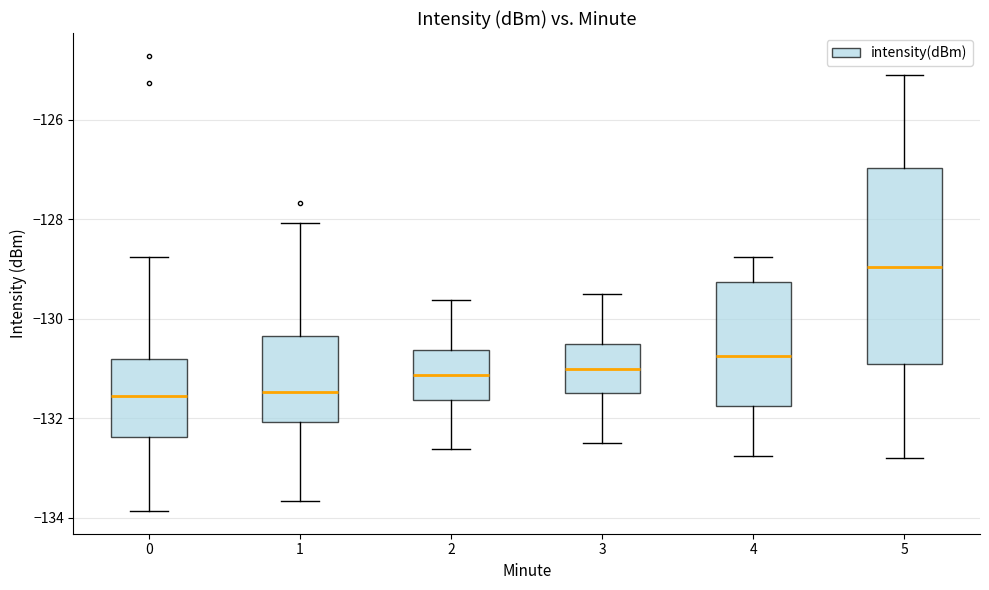

Which box's median line is the highest?

5